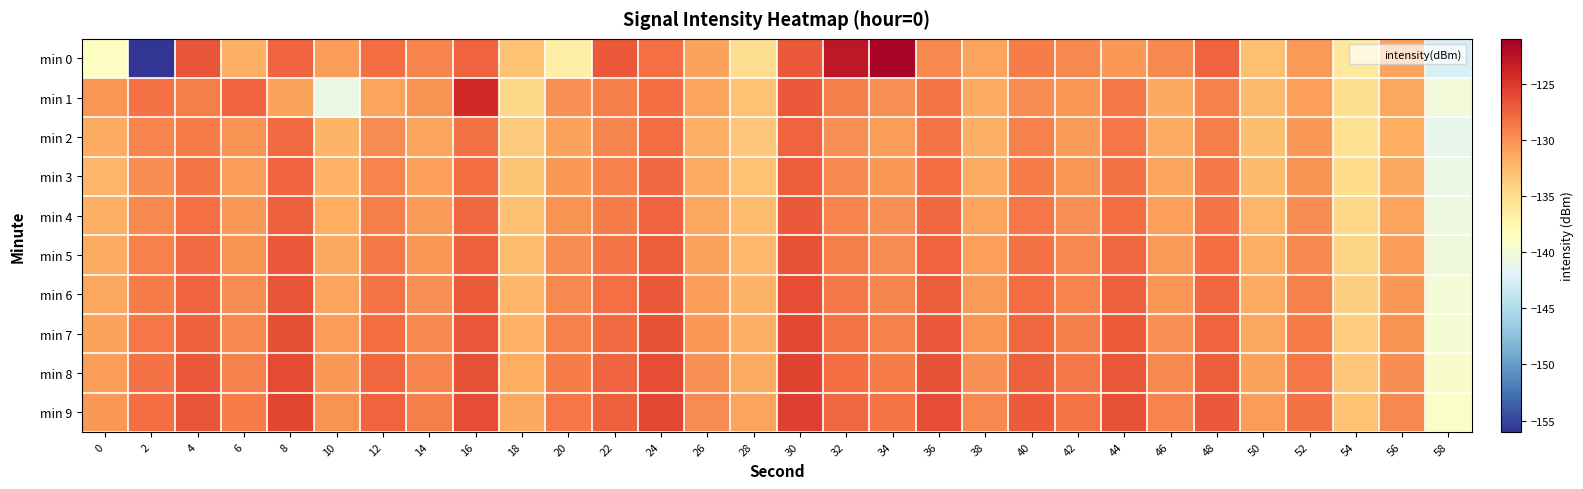

Rank the series by their maximum value, from lowest to highest.

min 2, min 3, min 4, min 5, min 6, min 7, min 8, min 9, min 1, min 0